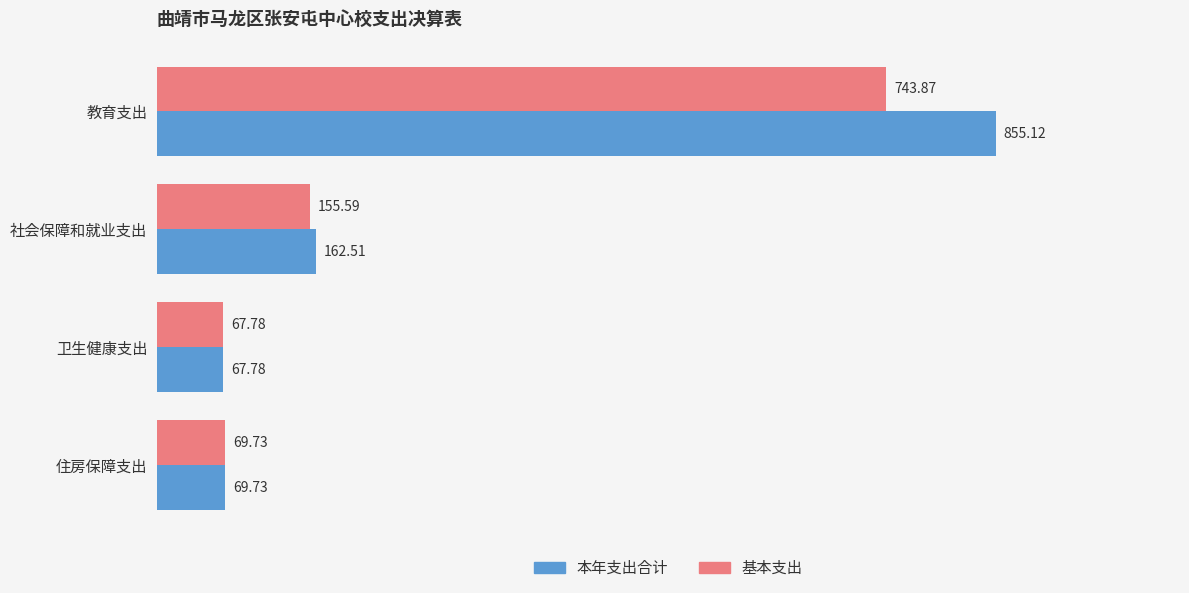

What is the average value of the 本年支出合计 series?

288.8